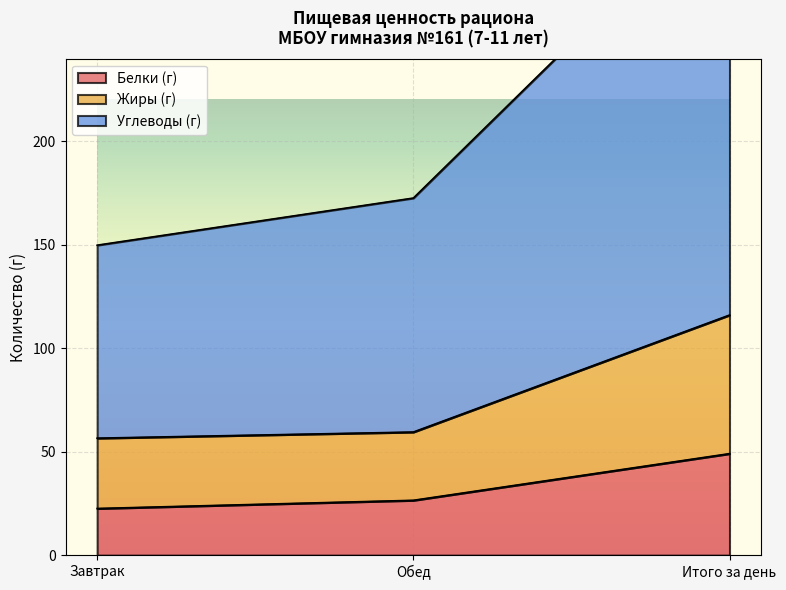

At which label does Углеводы (г) first exceed 172?

Обед